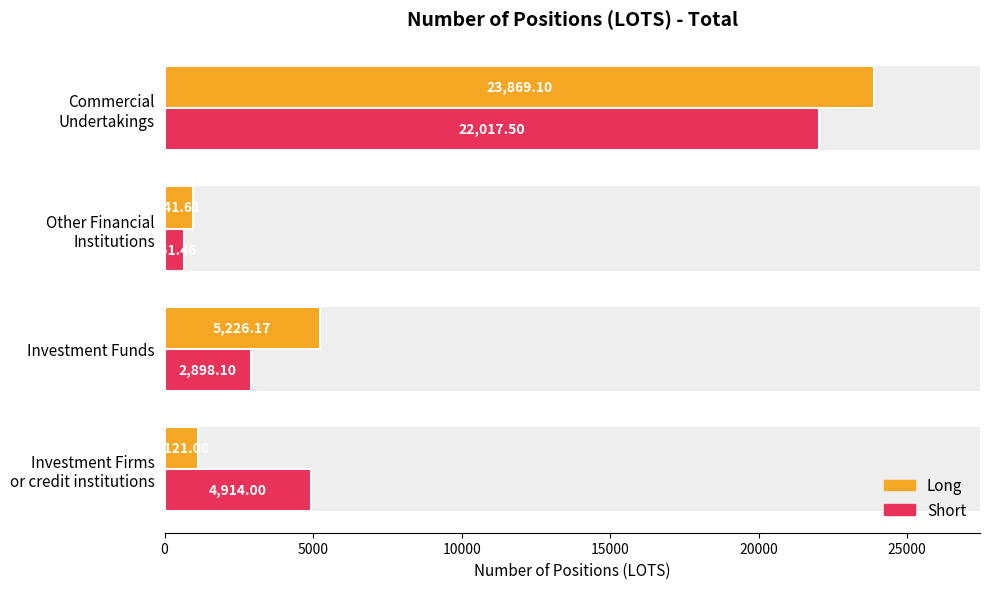

How many values in the Long series are below 5226?

2